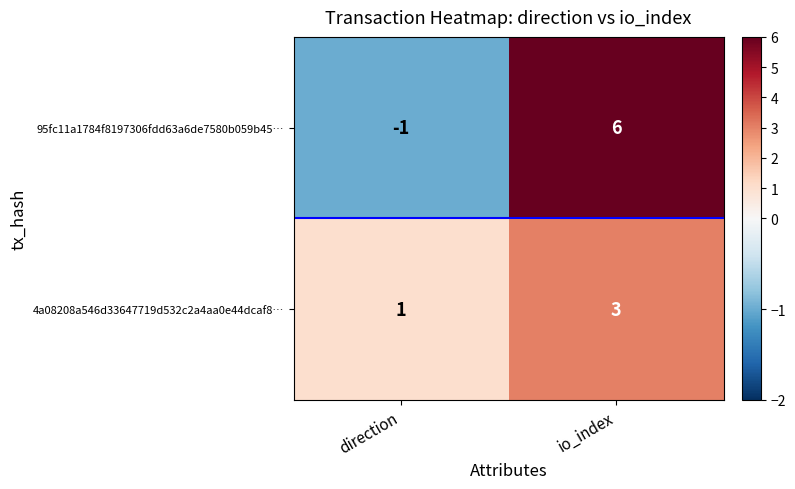

At which label is 4a08208a546d33647719d532c2a4aa0e44dcaf8… closest to 2?

direction